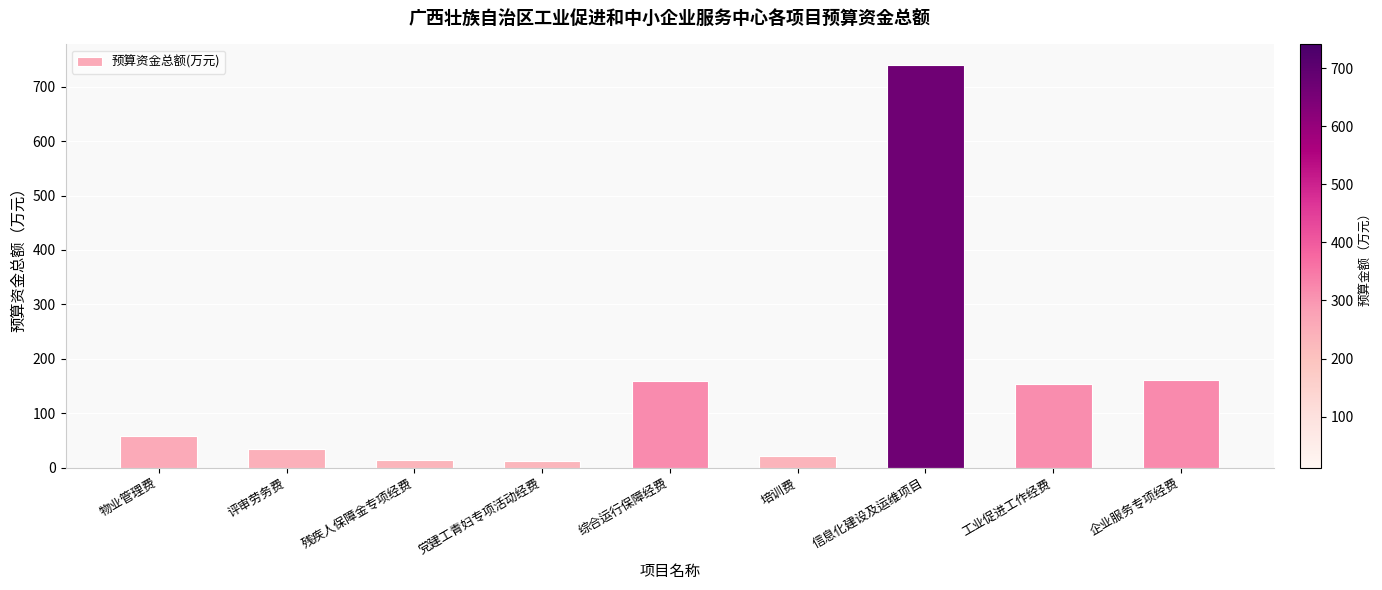

What is the average value?

150.5